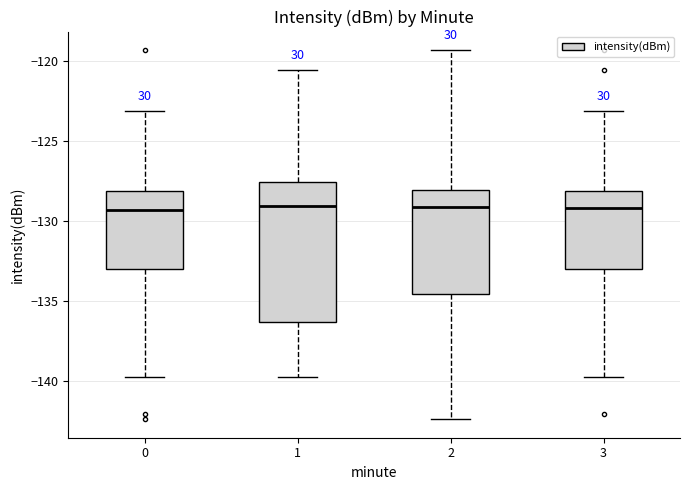

Where is the lower edge of the box at x = 2 on the y-axis? The values are not printed on the chart, so give them approximately, as read against the axis.

-134.5